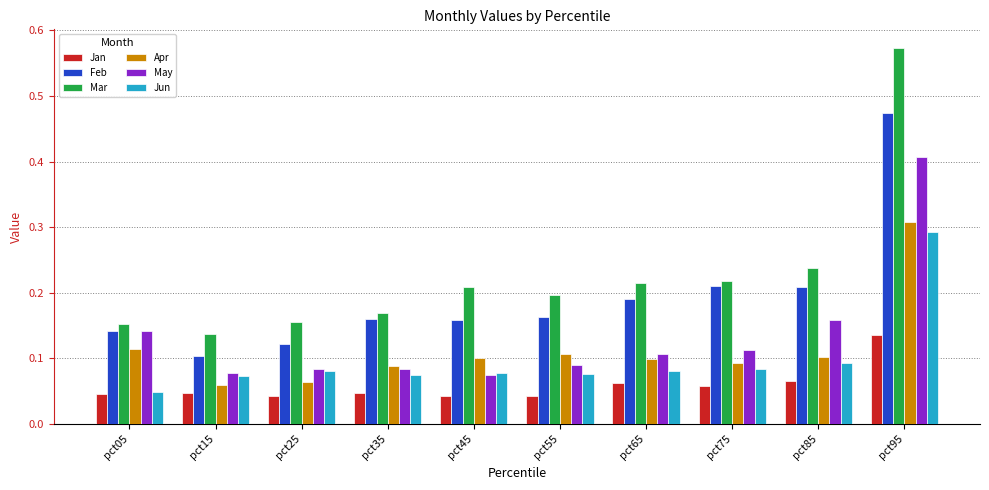

At which label does Apr reach its peak?

pct95